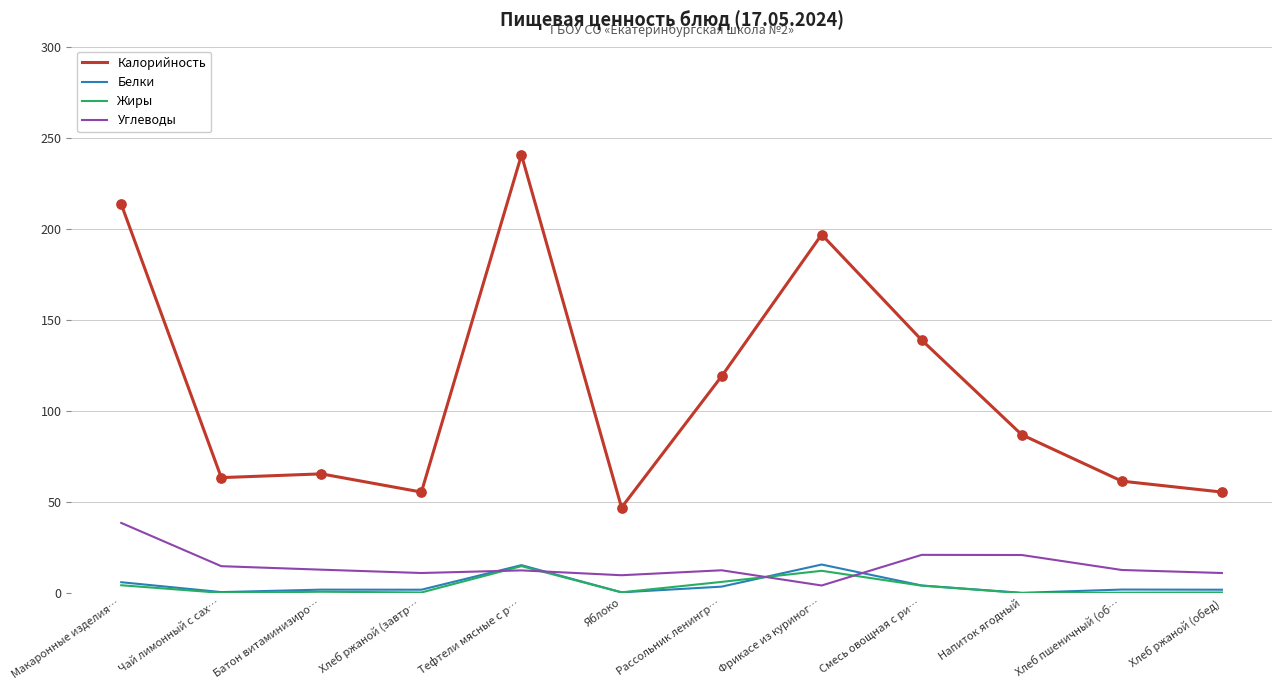

Between Смесь овощная с ри… and Хлеб ржаной (обед), which series saw the biggest shift?

Калорийность